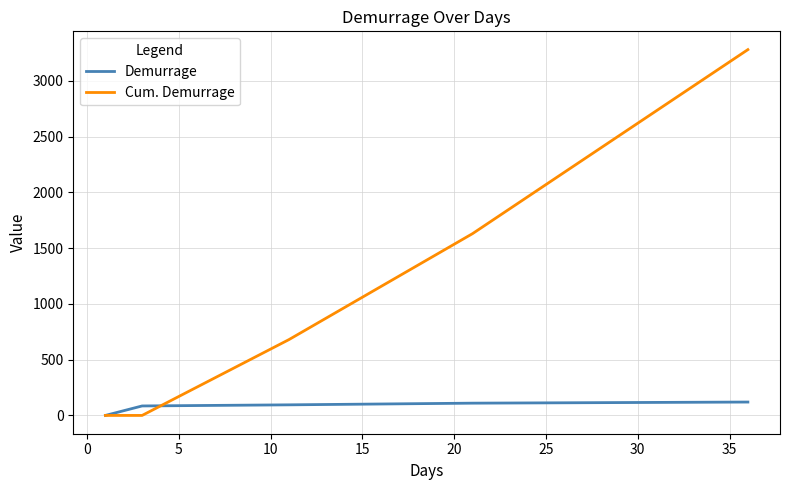

Which series has the largest total across all categories?

Cum. Demurrage